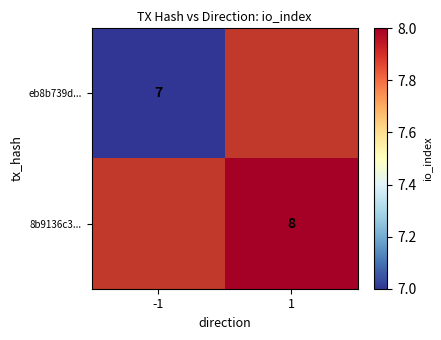

How many data points does each series have?

2